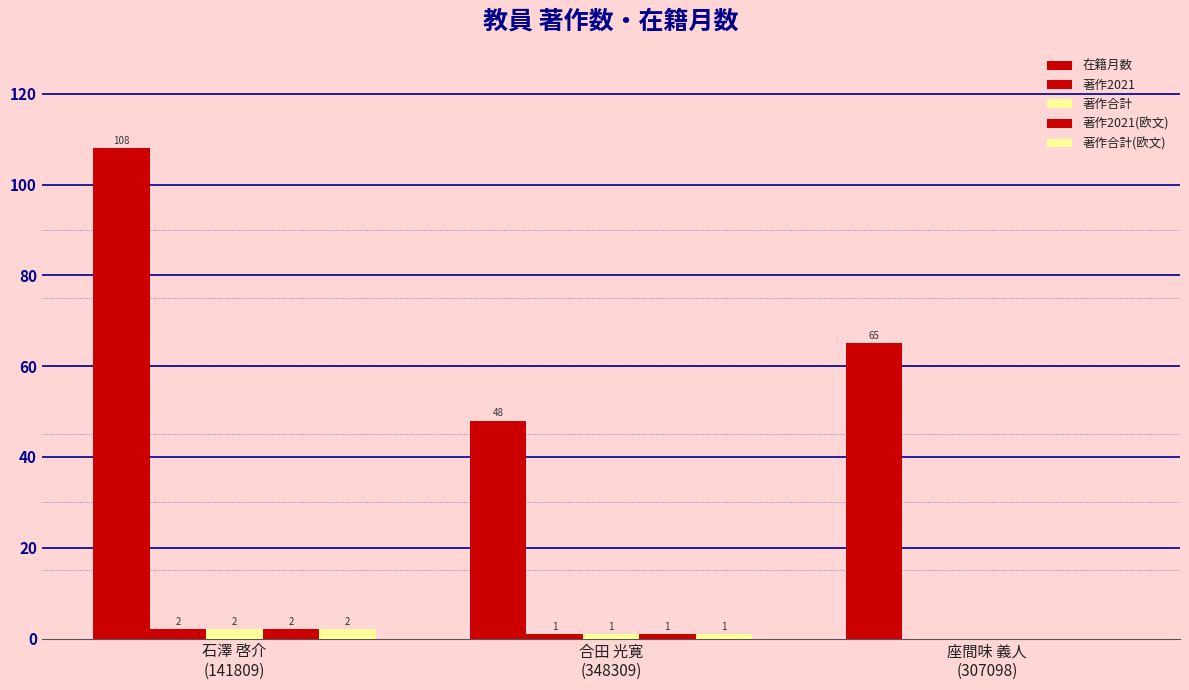

List the series in order of their peak value, lowest first.

著作2021, 著作合計, 著作2021(欧文), 著作合計(欧文), 在籍月数